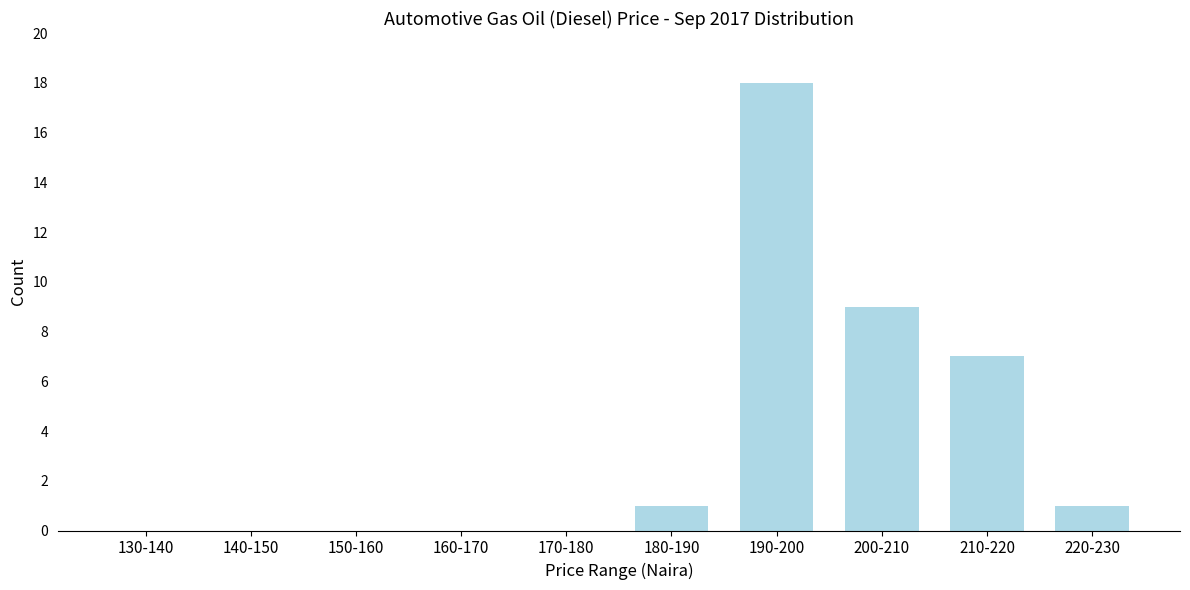

Reading right to left, list all the values displayed in this chart.

220-230=1	210-220=7	200-210=9	190-200=18	180-190=1	170-180=0	160-170=0	150-160=0	140-150=0	130-140=0